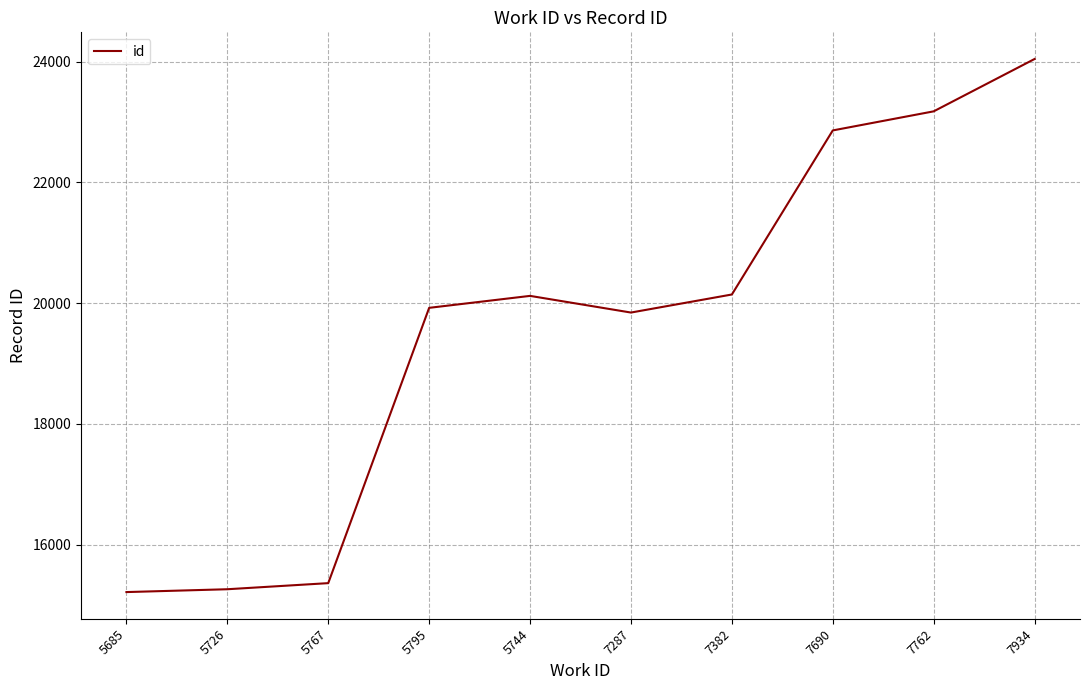

Where is the first local maximum?

5744